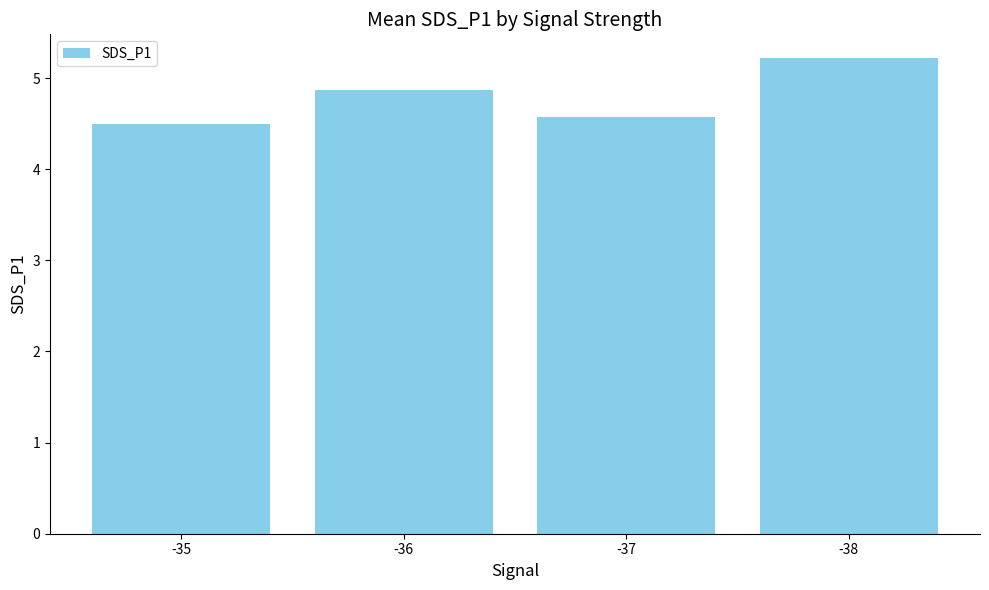

Approximately how many times larger is the value at -37 compared to -36?

0.9